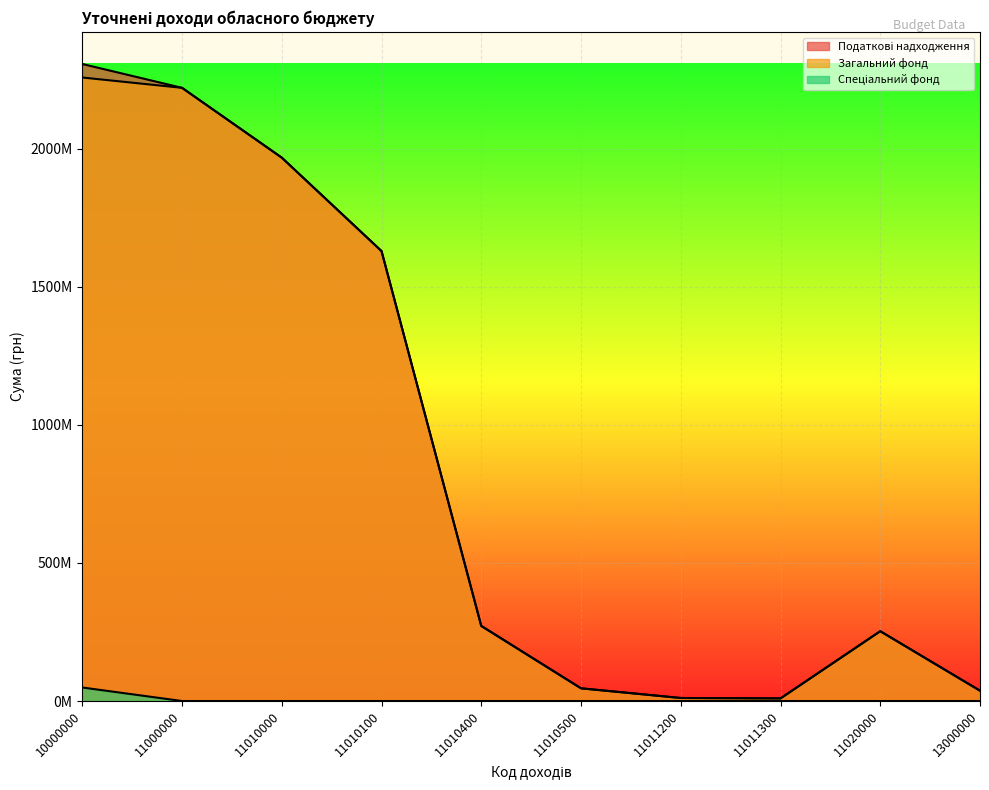

True or false: Податкові надходження has a value of 1968301400 at 11010000.

True